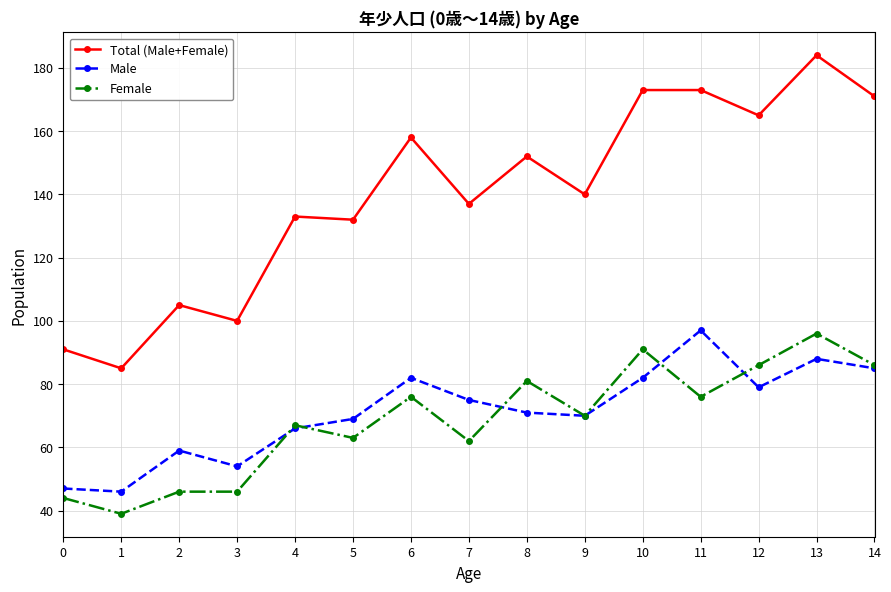

What value does the Male series have at 12?

79